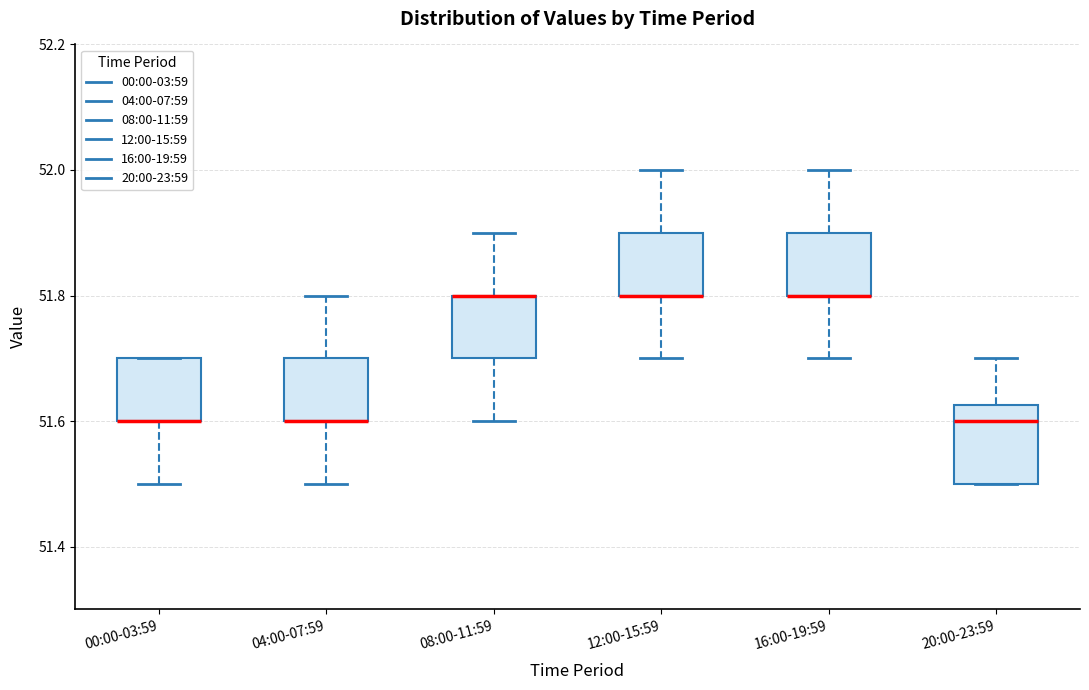

Reading left to right, read every box against the y-axis: the position of its median line, the range the box covers, and the ends of its whiskers. The values are not printed on the chart, so give them approximately, as read against the axis.

00:00-03:59: median 51.60 (drawn on the box's lower edge), box 51.60 to 51.70, whiskers 51.50 to 51.70
04:00-07:59: median 51.60 (drawn on the box's lower edge), box 51.60 to 51.70, whiskers 51.50 to 51.80
08:00-11:59: median 51.80 (drawn on the box's upper edge), box 51.70 to 51.80, whiskers 51.60 to 51.90
12:00-15:59: median 51.80 (drawn on the box's lower edge), box 51.80 to 51.90, whiskers 51.70 to 52.00
16:00-19:59: median 51.80 (drawn on the box's lower edge), box 51.80 to 51.90, whiskers 51.70 to 52.00
20:00-23:59: median 51.60, box 51.50 to 51.62, whiskers 51.50 to 51.70